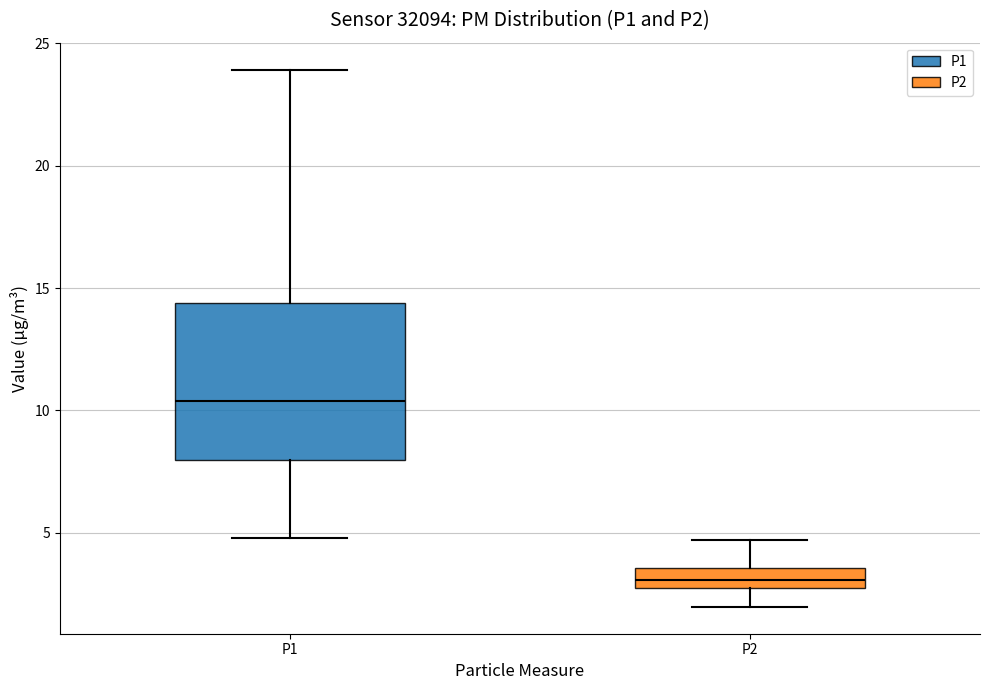

Which box has the lowest median line?

P2